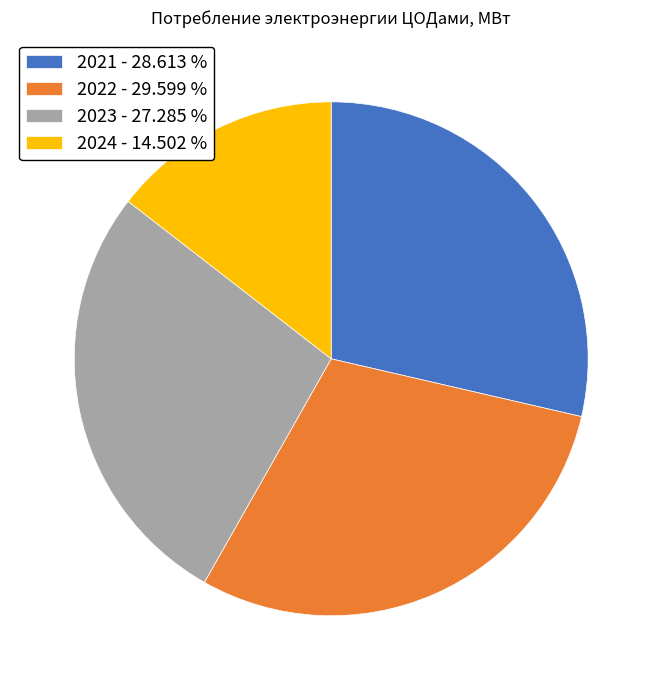

Combined, do 2023 - 27.285 % and 2022 - 29.599 % account for over 50%?

Yes